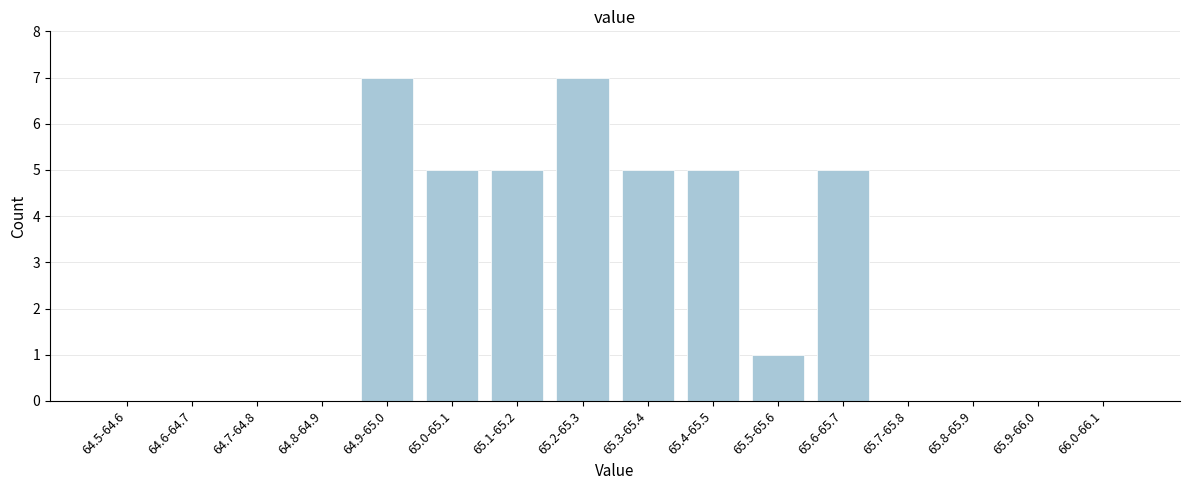

Reading right to left, extract all data points from this chart.

66.0-66.1=0	65.9-66.0=0	65.8-65.9=0	65.7-65.8=0	65.6-65.7=5	65.5-65.6=1	65.4-65.5=5	65.3-65.4=5	65.2-65.3=7	65.1-65.2=5	65.0-65.1=5	64.9-65.0=7	64.8-64.9=0	64.7-64.8=0	64.6-64.7=0	64.5-64.6=0